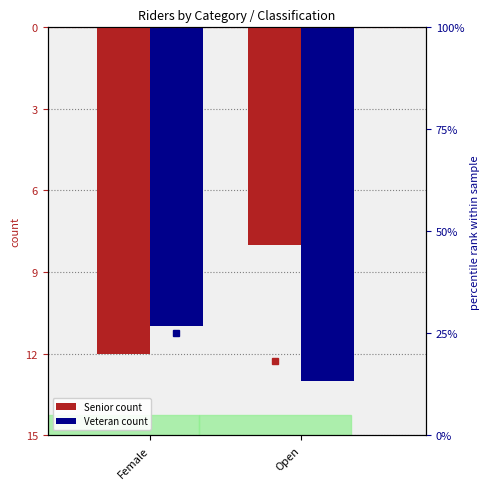

What is the maximum value for Veteran %?

29.5